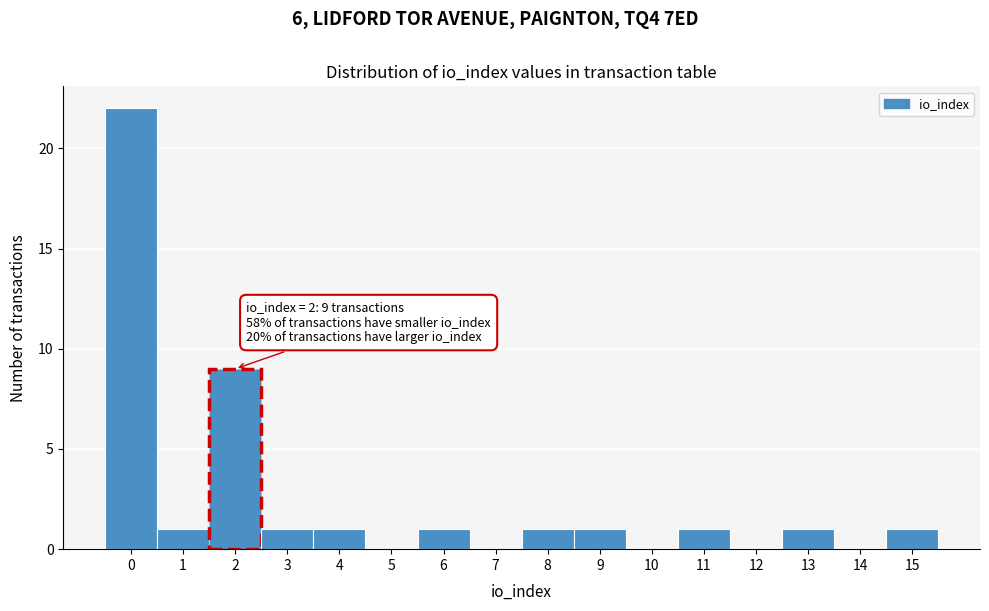

Which range on the x-axis has the tallest bar?

-0.5 to 0.5